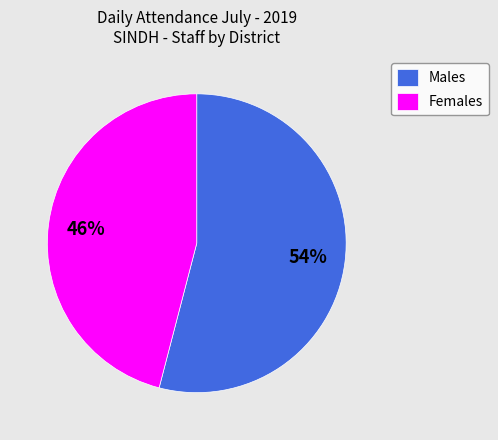

What is the majority slice?

Males